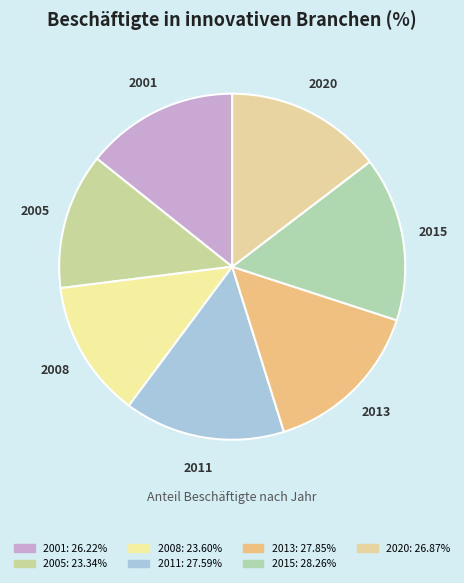

Combined, do 2015 and 2011 account for over 50%?

No